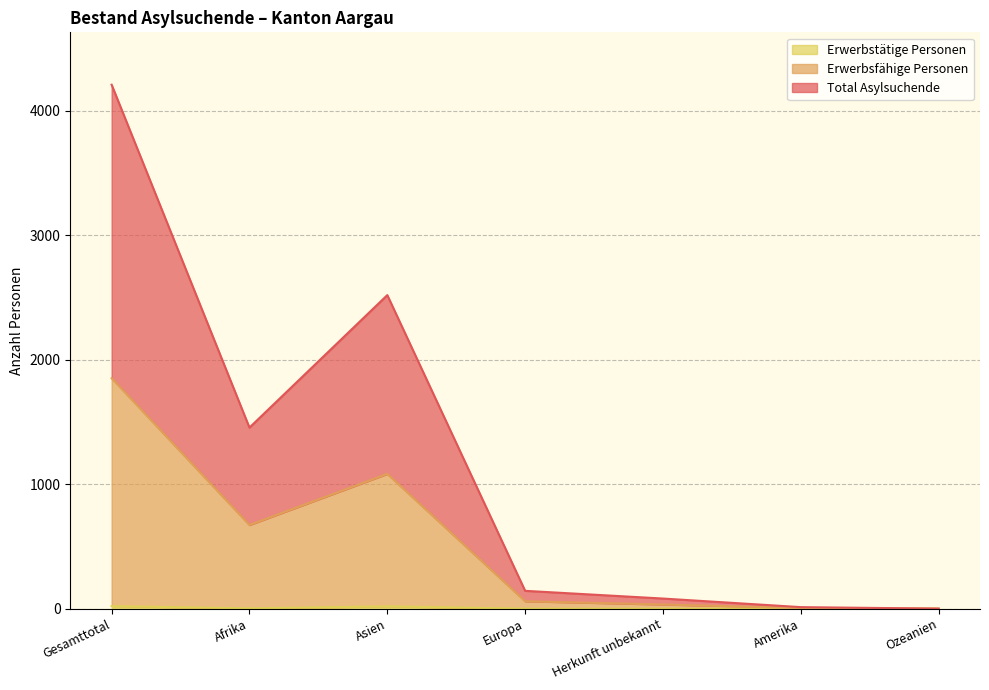

True or false: Total Asylsuchende and Erwerbstätige Personen intersect in this chart.

False